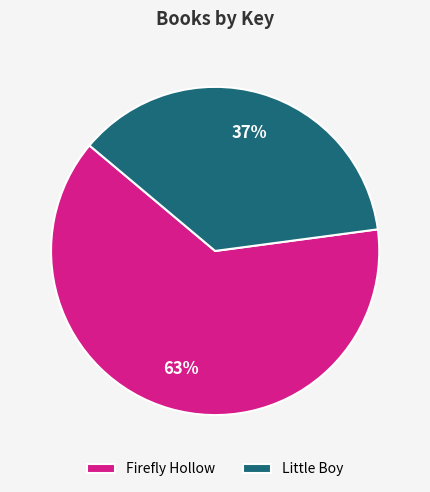

Does any single category account for the majority?

Yes